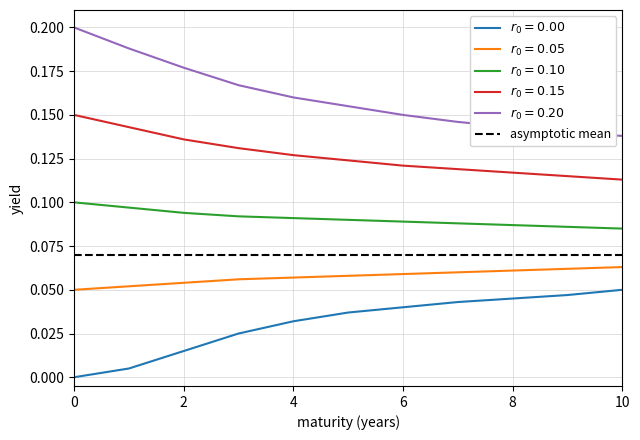

True or false: asymptotic mean has a value of 0.0 at 2.

False